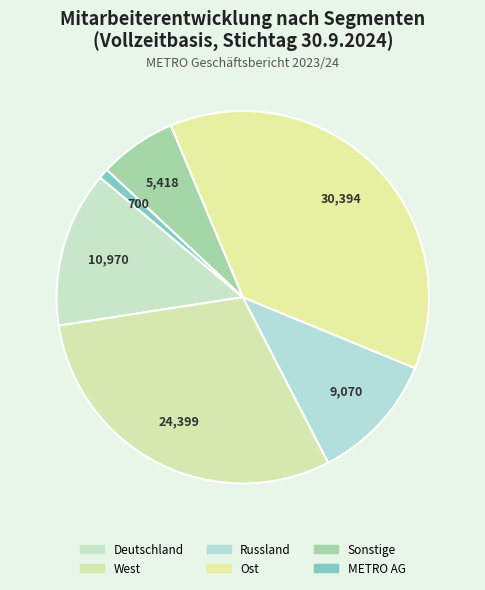

Count the number of slices in the pie.

6